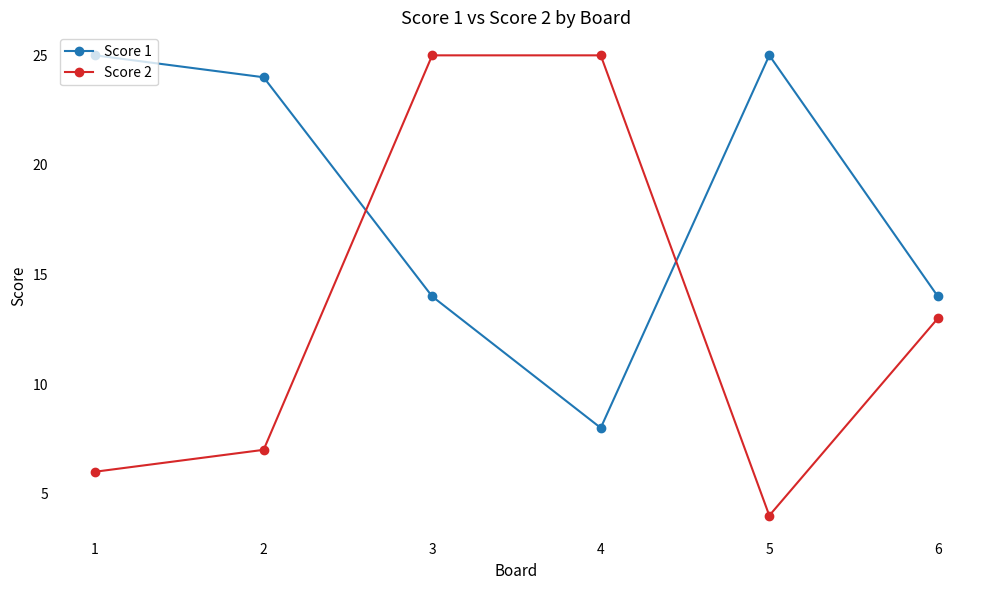

The Score 2 series shows 9 at 1. True or false?

False